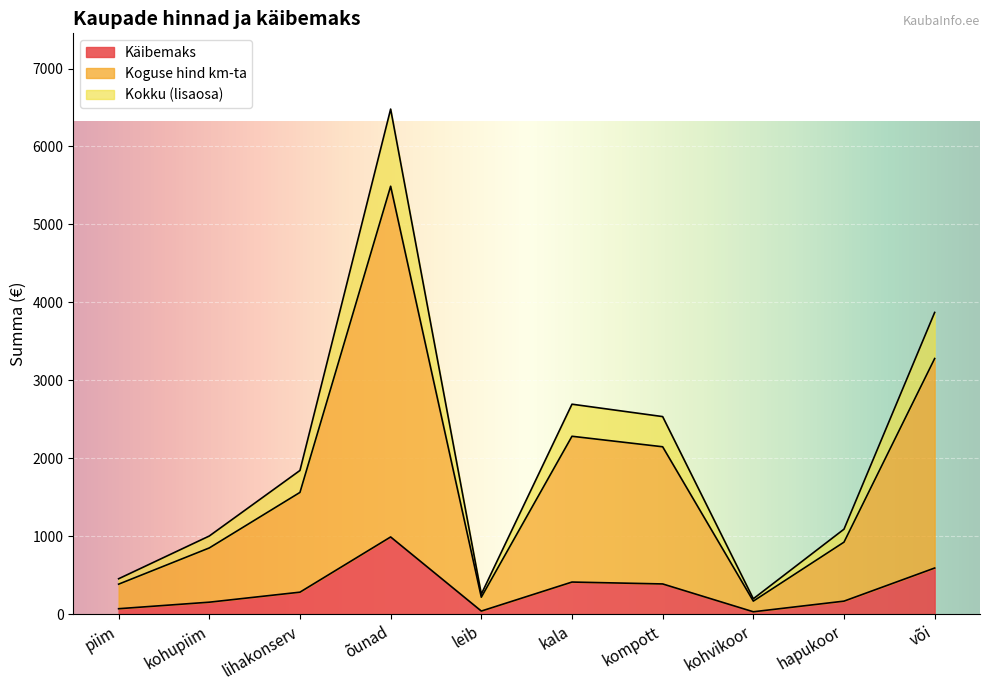

How many lines are shown in the chart?

3